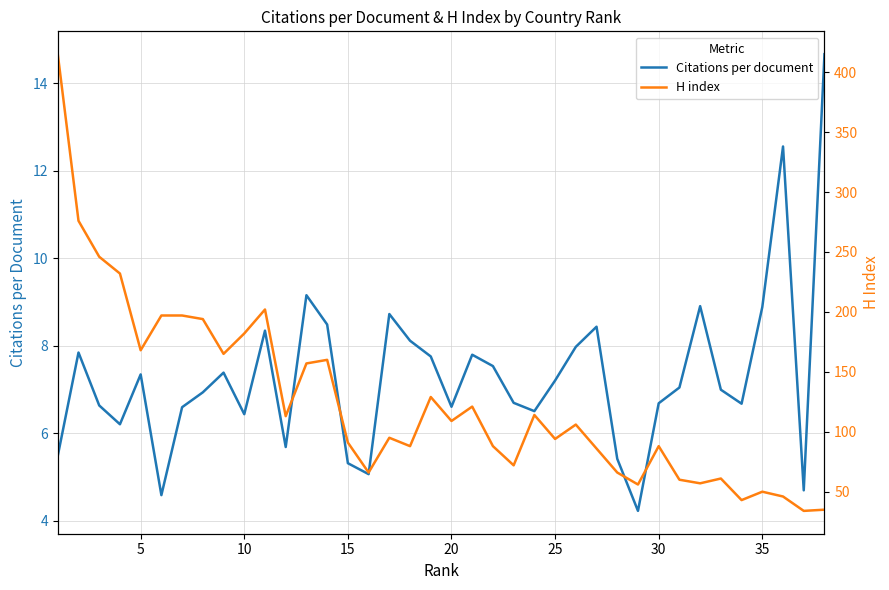

The value of Citations per document at 10 is 4.0. True or false?

False